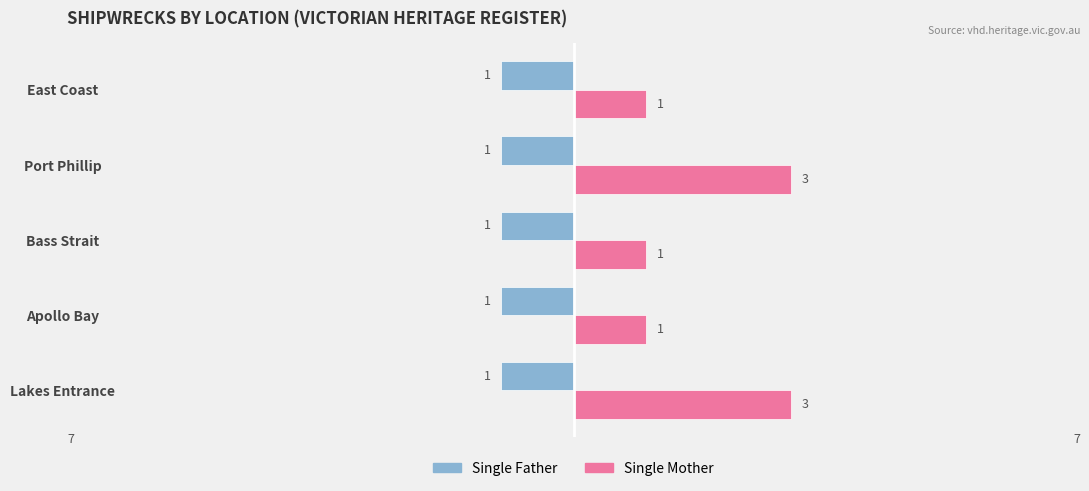

What is the sum of the Single Mother values at Bass Strait and Lakes Entrance?

4